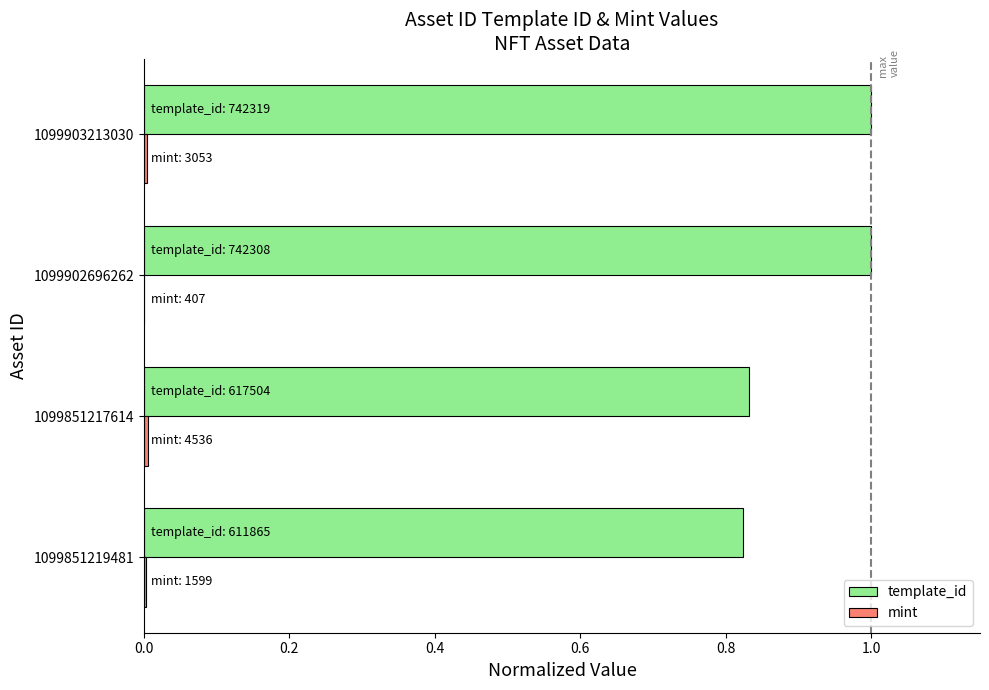

True or false: template_id has a value of 1.3 at 1099851219481.

False